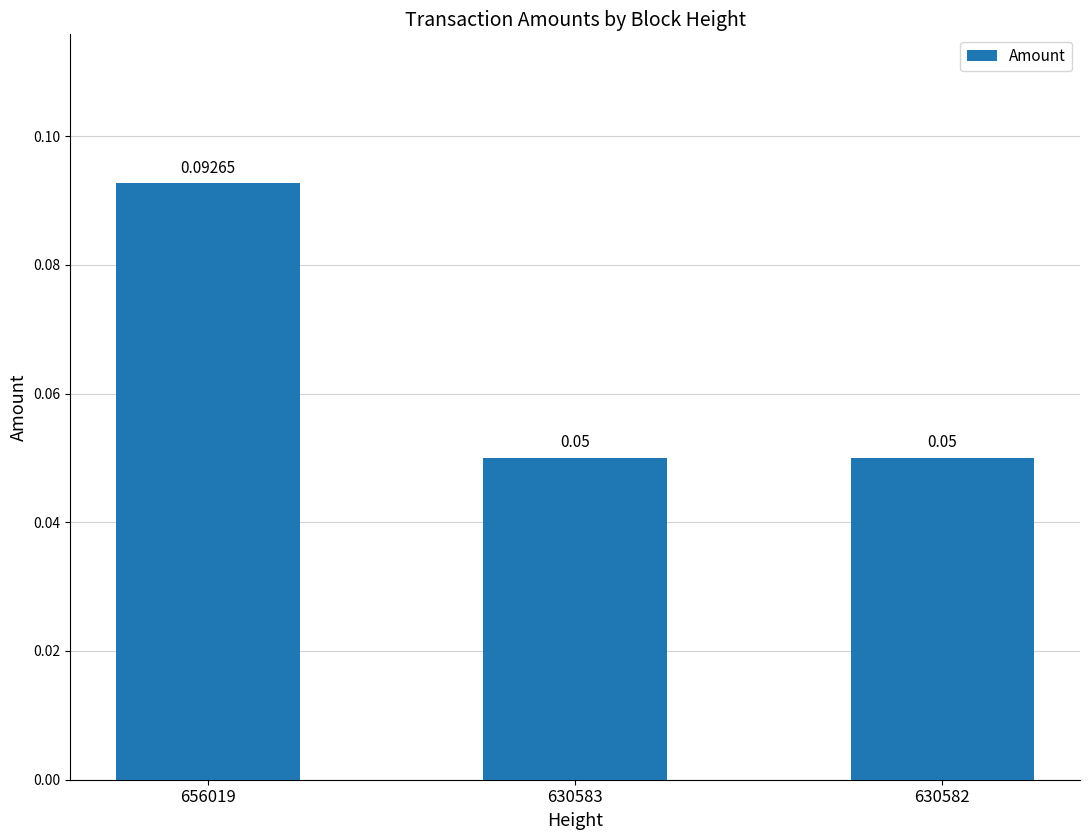

What is the average value?

0.1